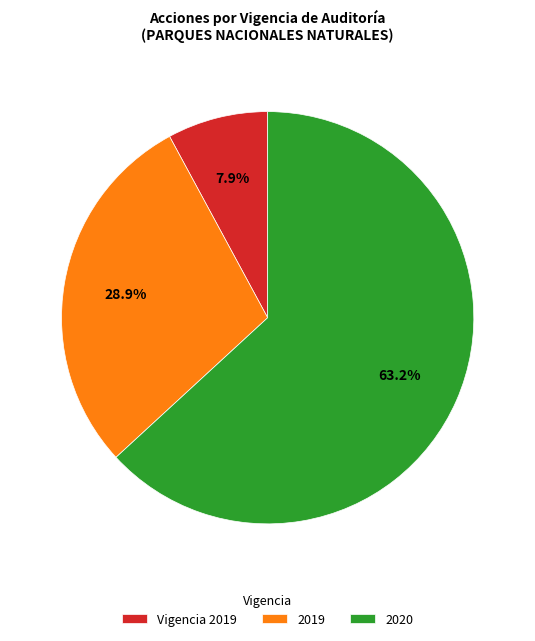

Approximately how many times larger is the value at Vigencia 2019 compared to 2019?

0.3